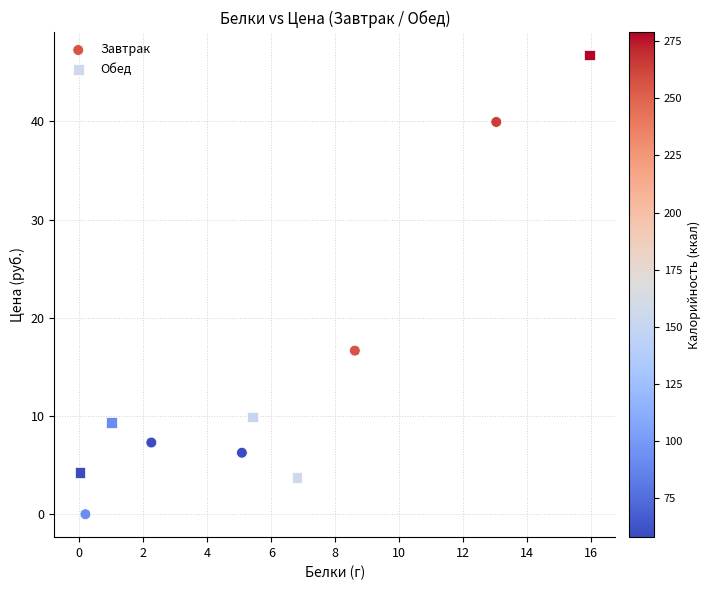

Which series has the widest spread of Y values?

Обед